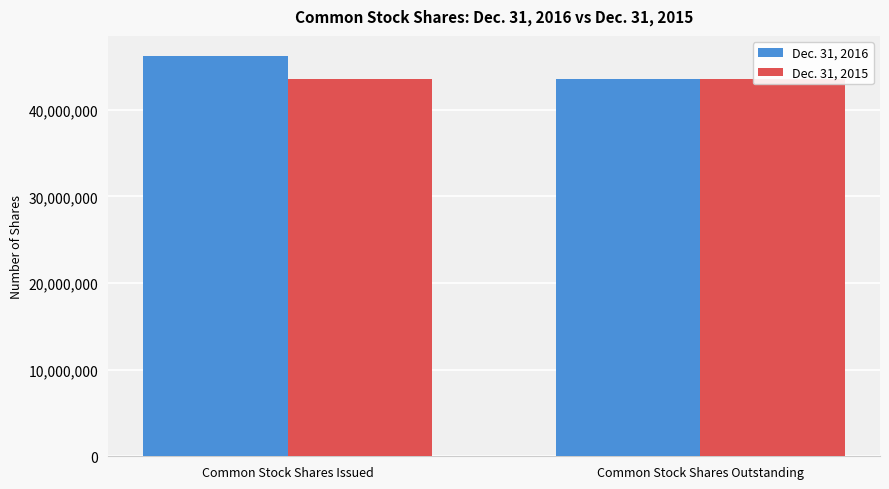

What is the highest value of the Dec. 31, 2015 series?

43567016